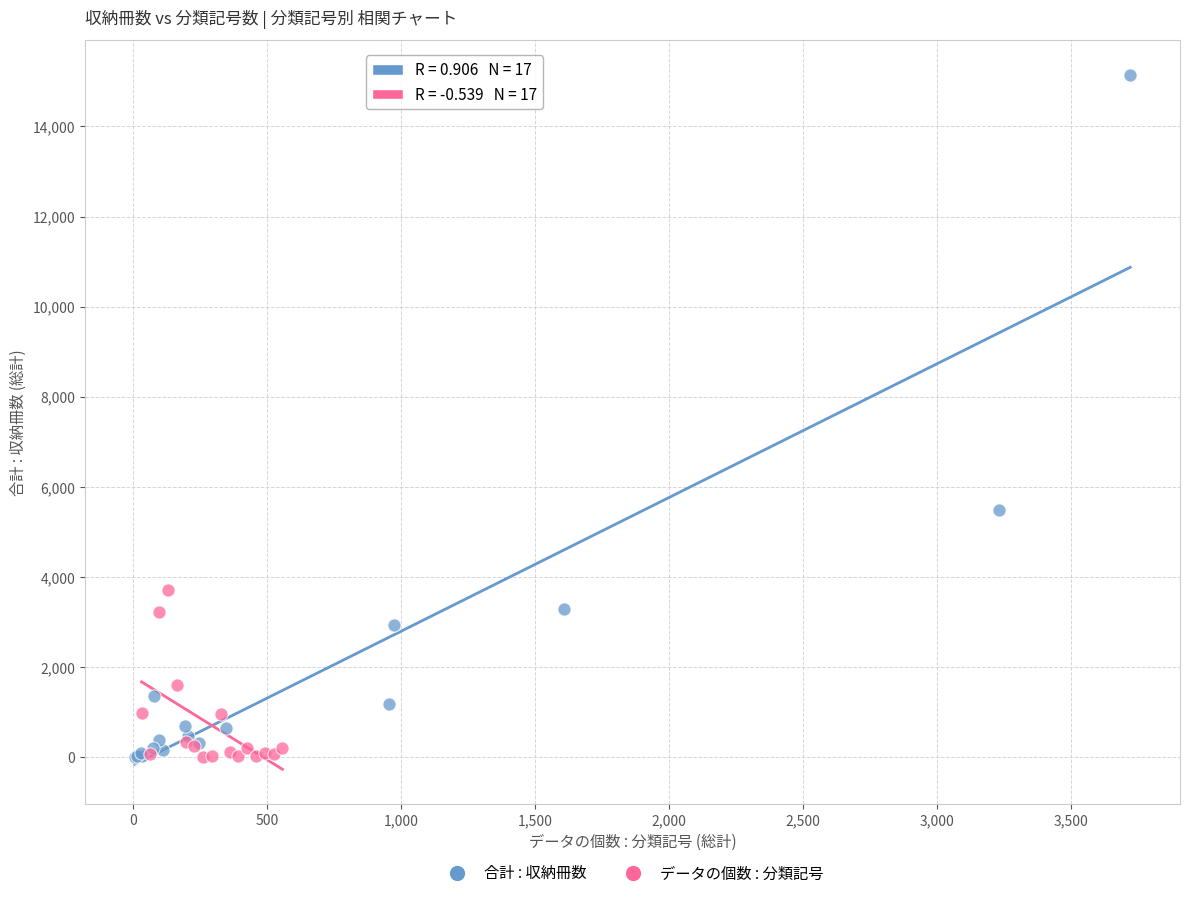

Which series reaches the maximum Y coordinate?

合計 : 収納冊数